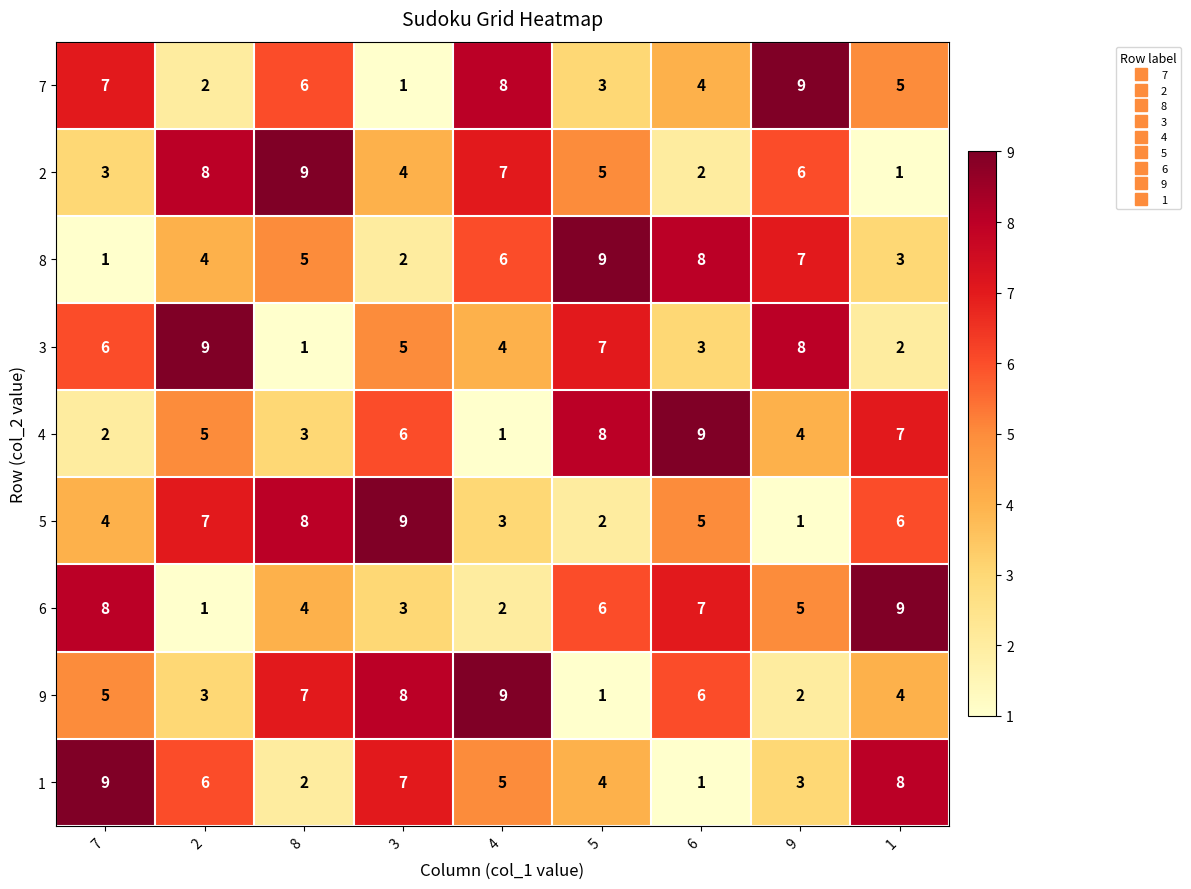

At how many categories does at least one series exceed 8?

9